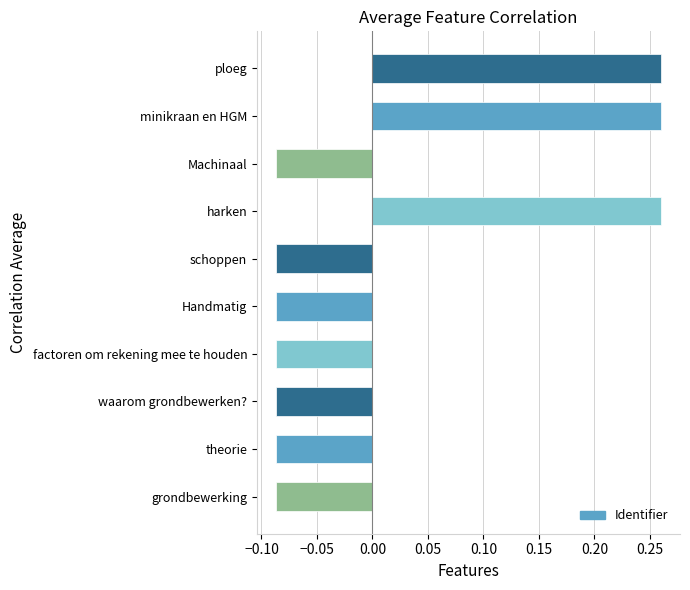

How many values are between 0 and 1?

3